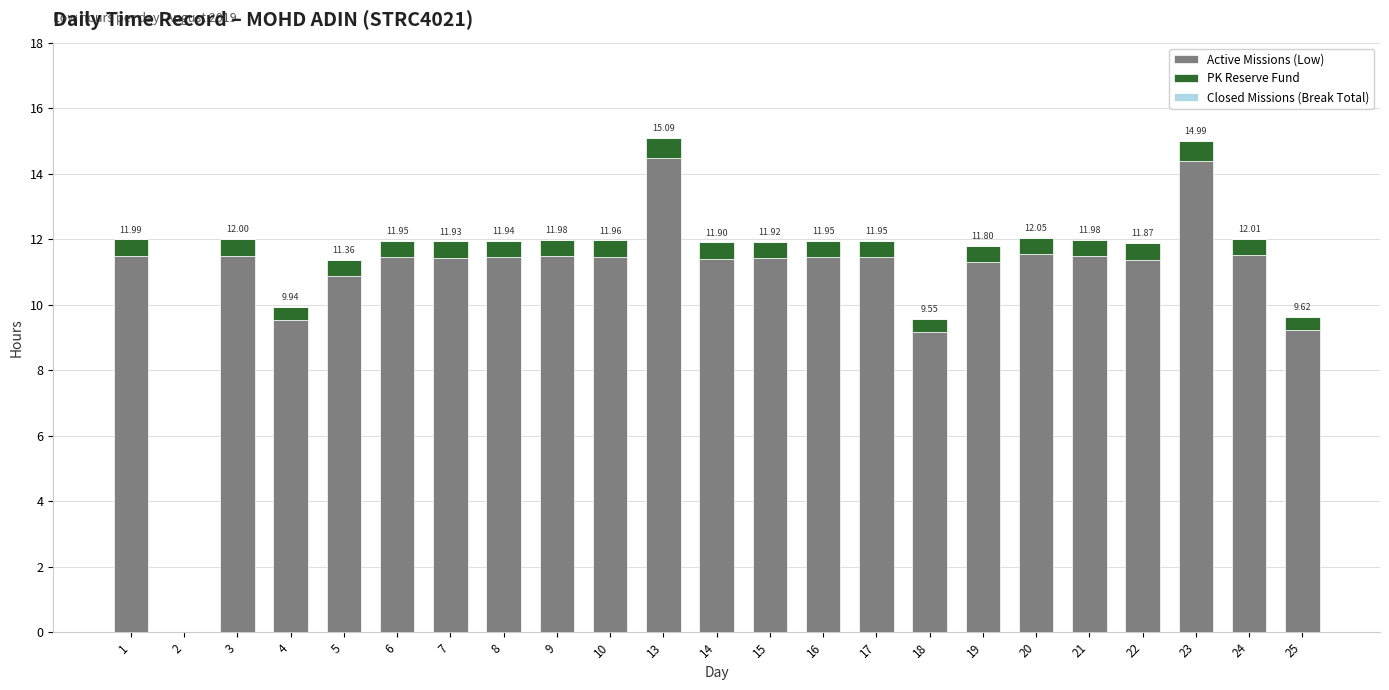

How many categories are shown in the chart?

23